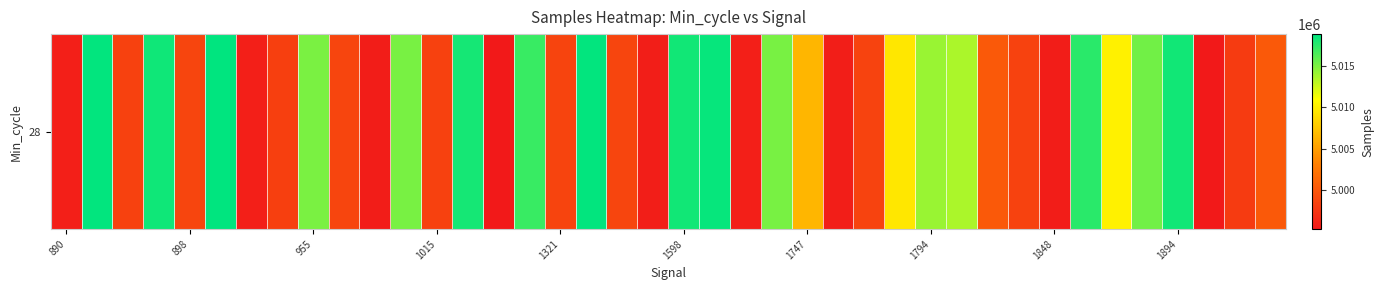

How many categories are shown in the chart?

40